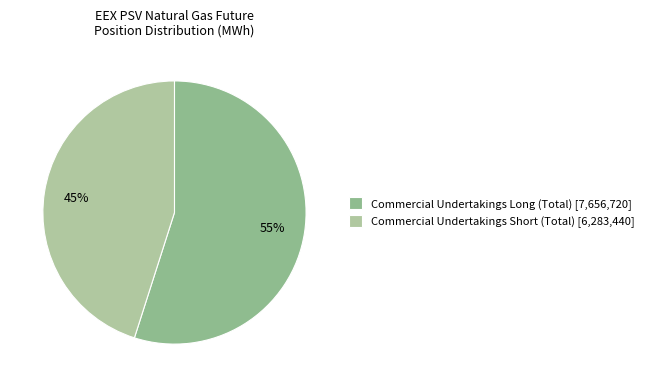

Is the sum of Commercial Undertakings Long (Total) and Commercial Undertakings Short (Total) greater than half?

Yes